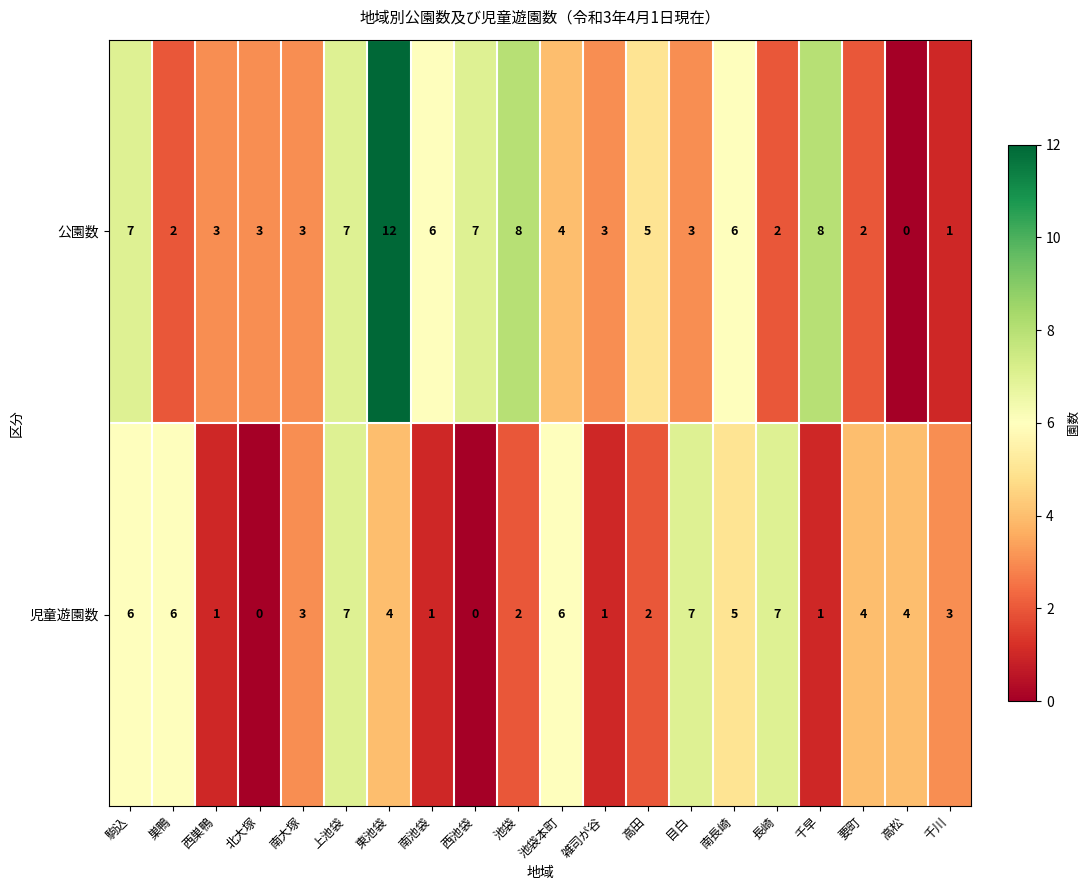

Where does the 公園数 series first go above 4?

駒込